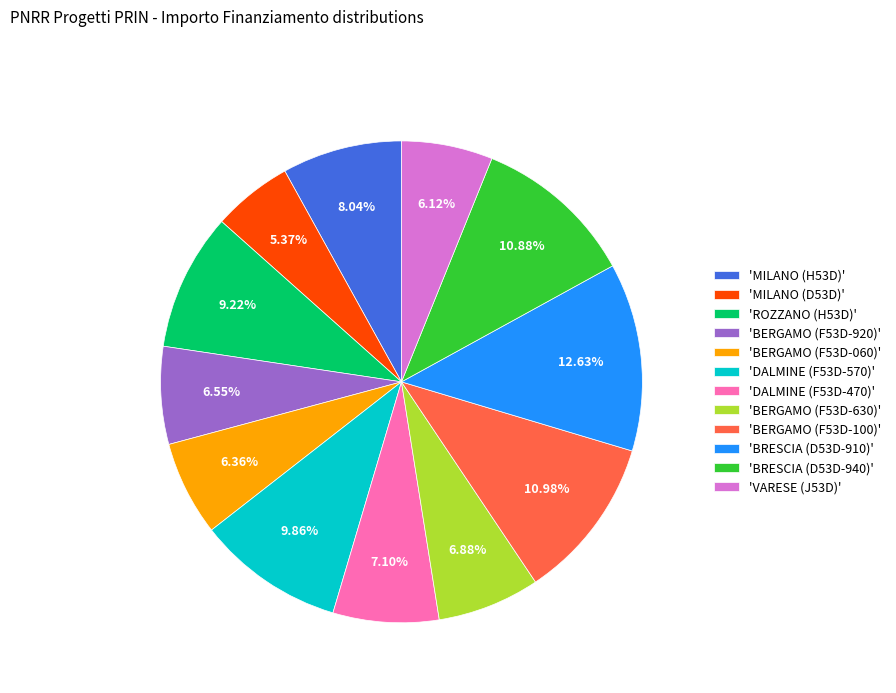

Which has a higher value, 'MILANO (H53D)' or 'BERGAMO (F53D-630)'?

'MILANO (H53D)'